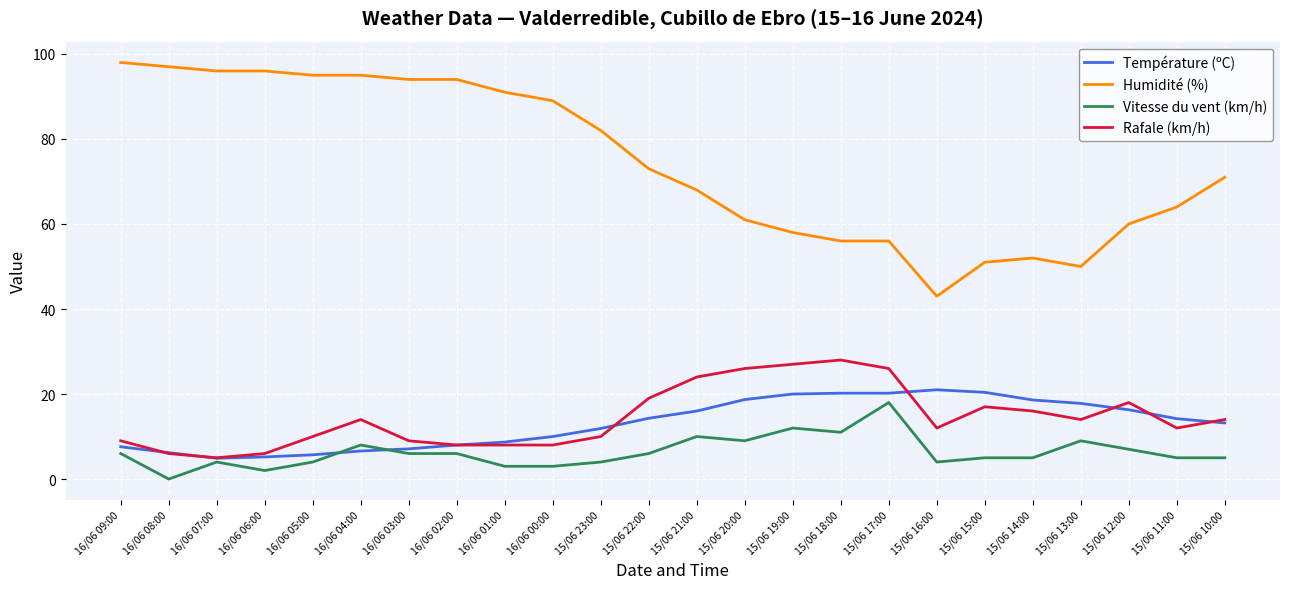

True or false: Humidité (%) and Vitesse du vent (km/h) intersect in this chart.

False